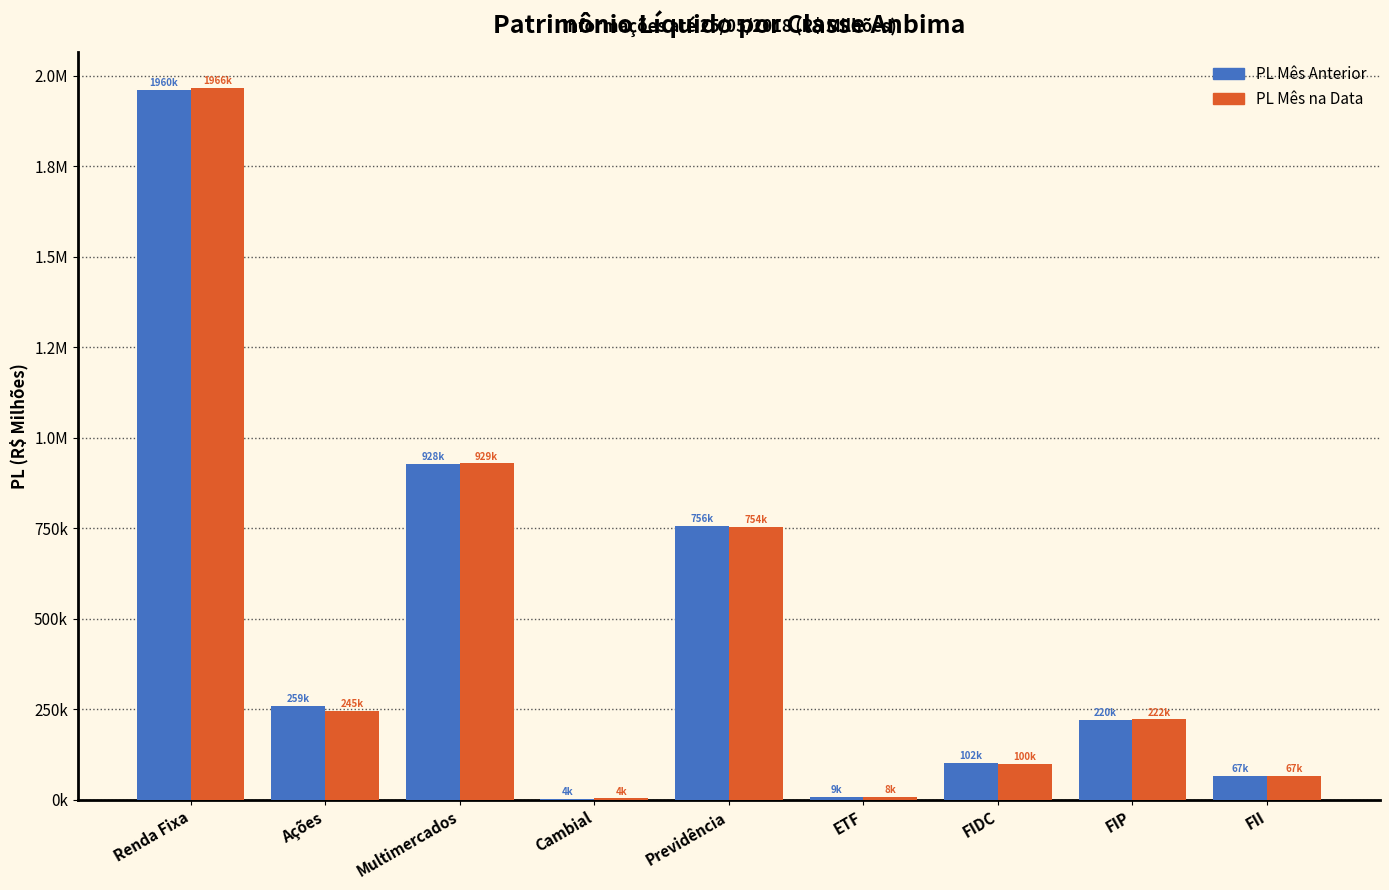

Does the chart contain stacked bars?

No